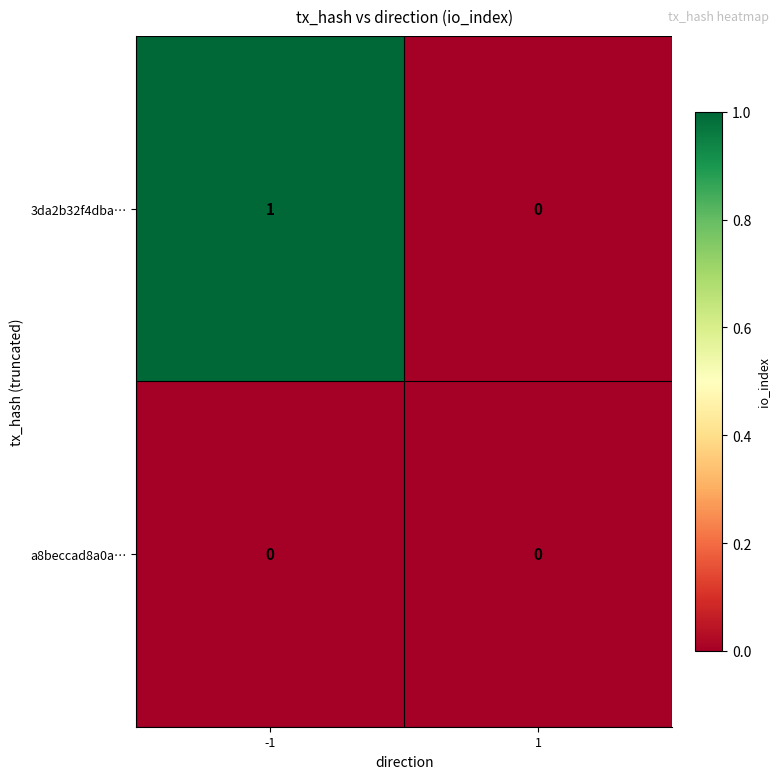

Is it true that a8beccad8a0a… equals 0 at 1?

True